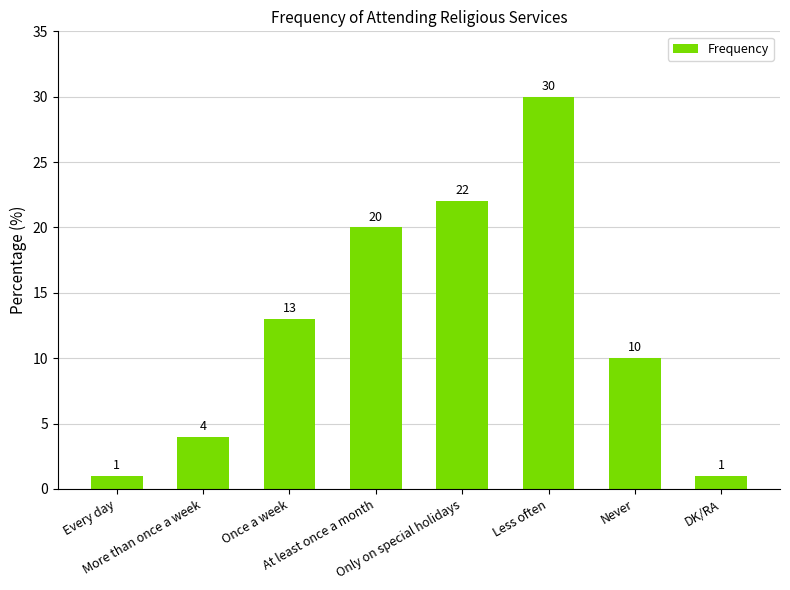

What is the change in value from At least once a month to DK/RA?

-19